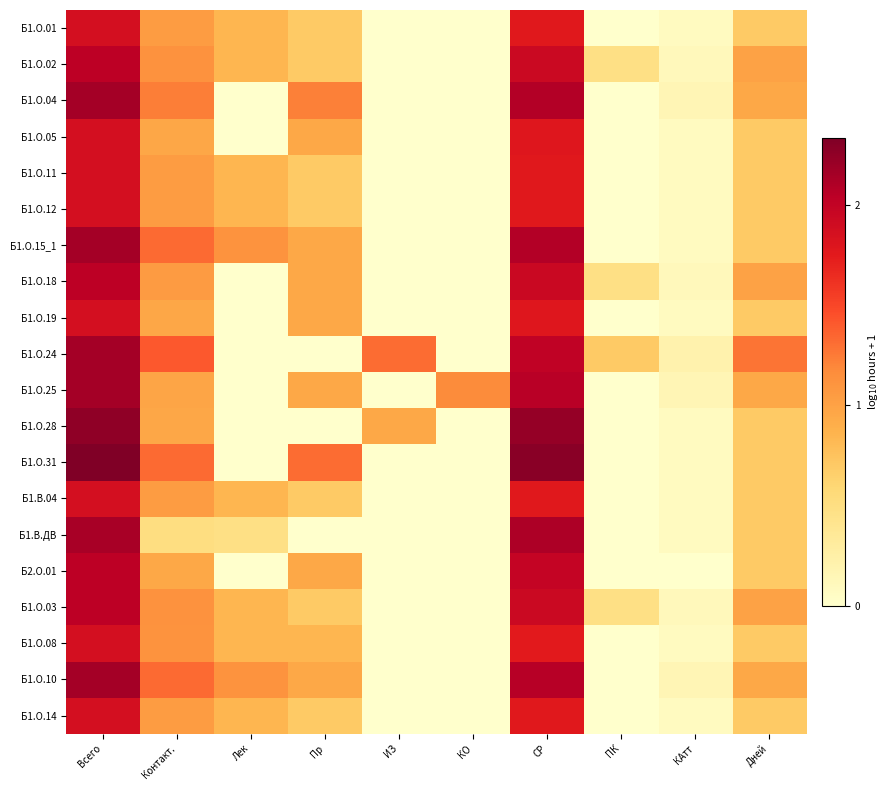

At which category does the chart reach its minimum across all series?

ИЗ